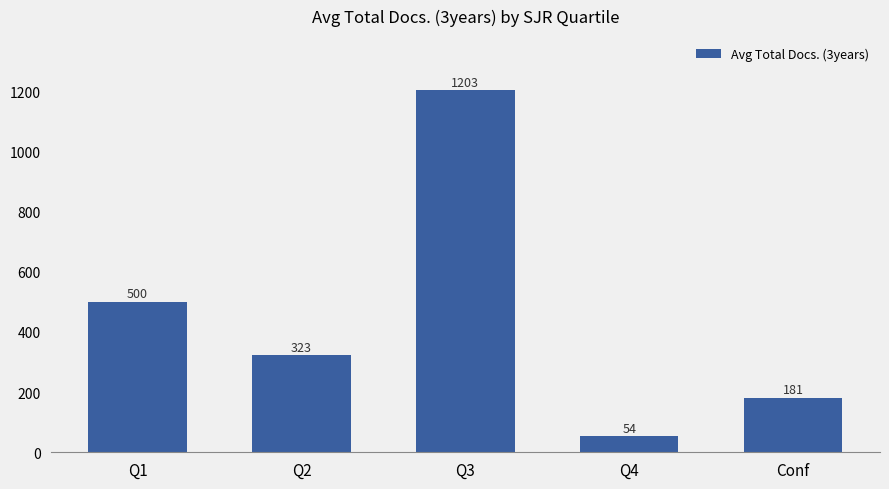

How many values exceed 322?

3